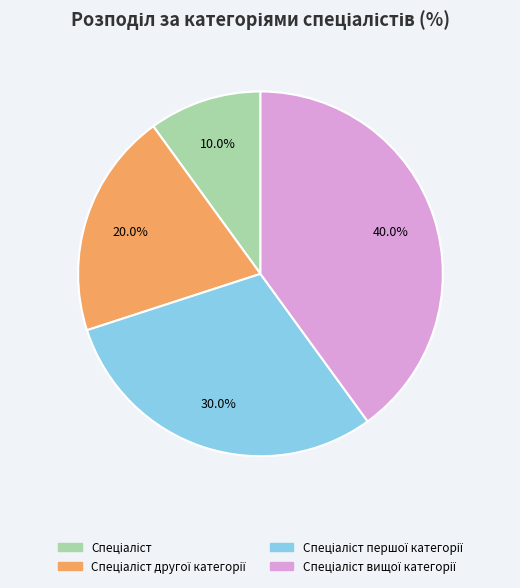

How many slices are in this pie chart?

4